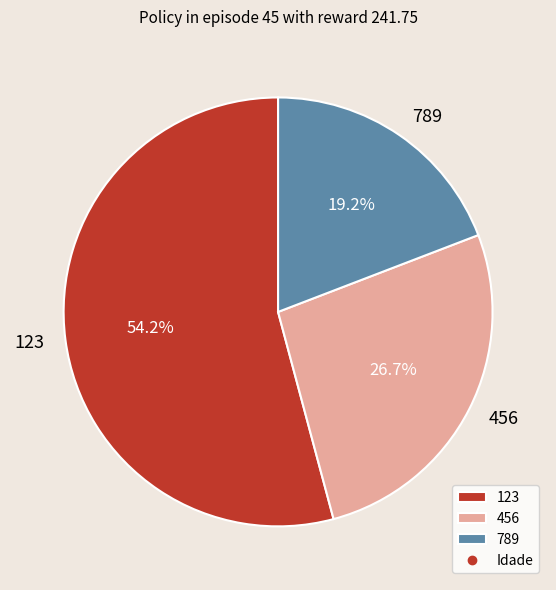

Which category has the biggest portion of the pie?

123